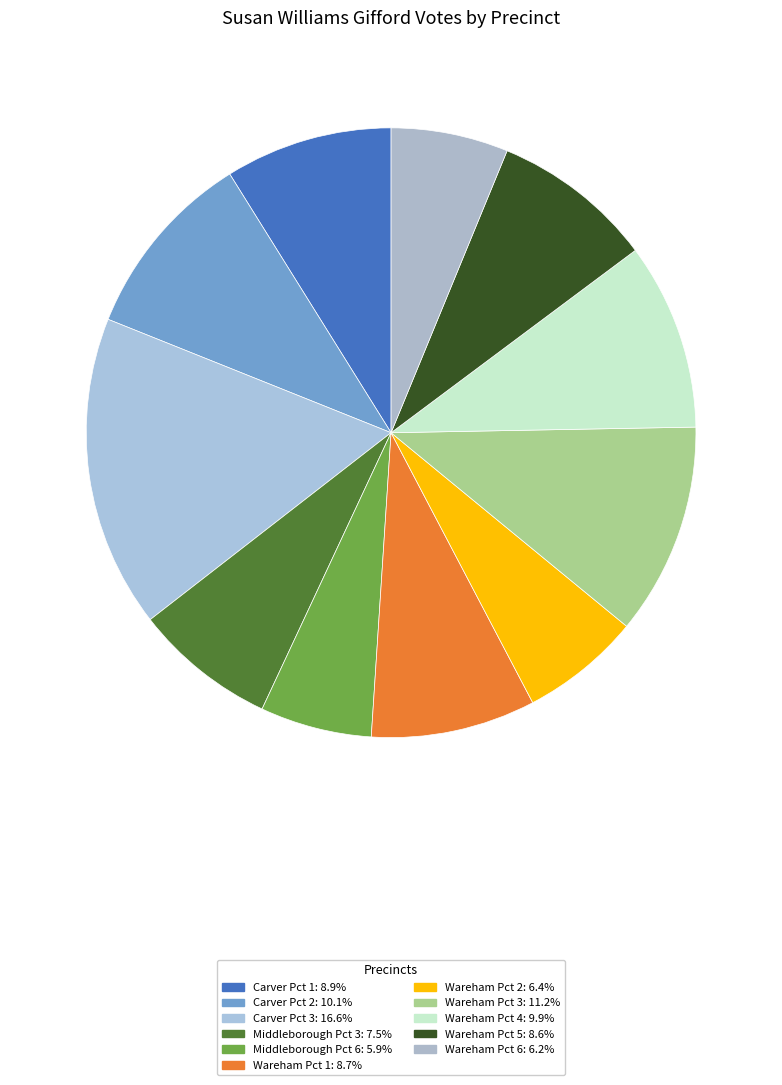

True or false: Wareham Pct 4 accounts for 10% of the total.

True